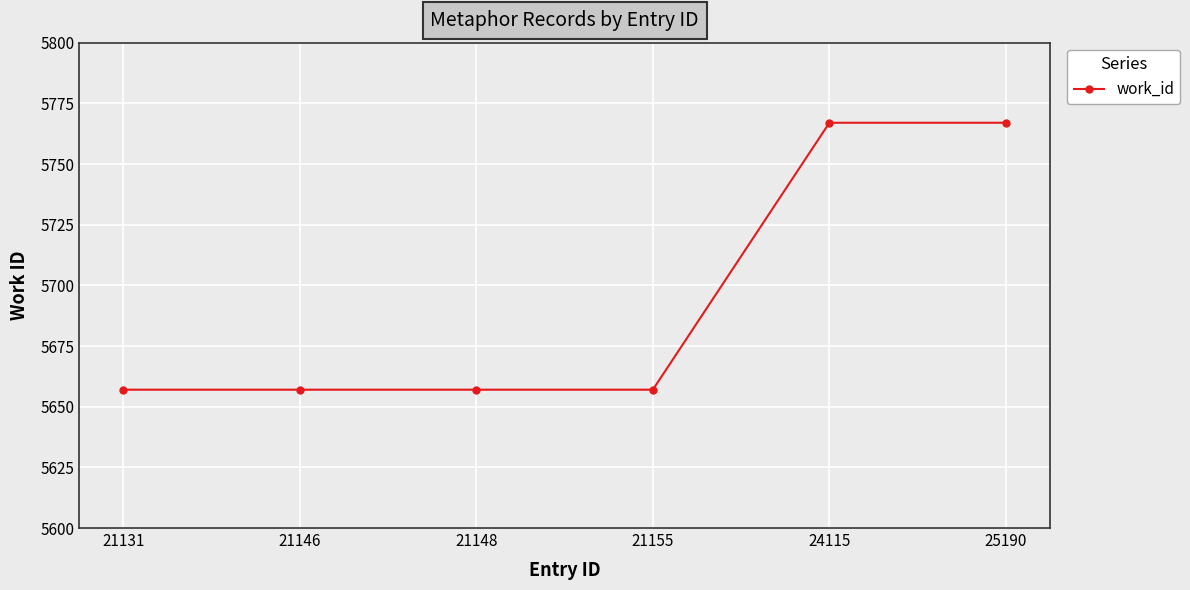

Reading right to left, extract all data points from this chart.

25190=5767	24115=5767	21155=5657	21148=5657	21146=5657	21131=5657